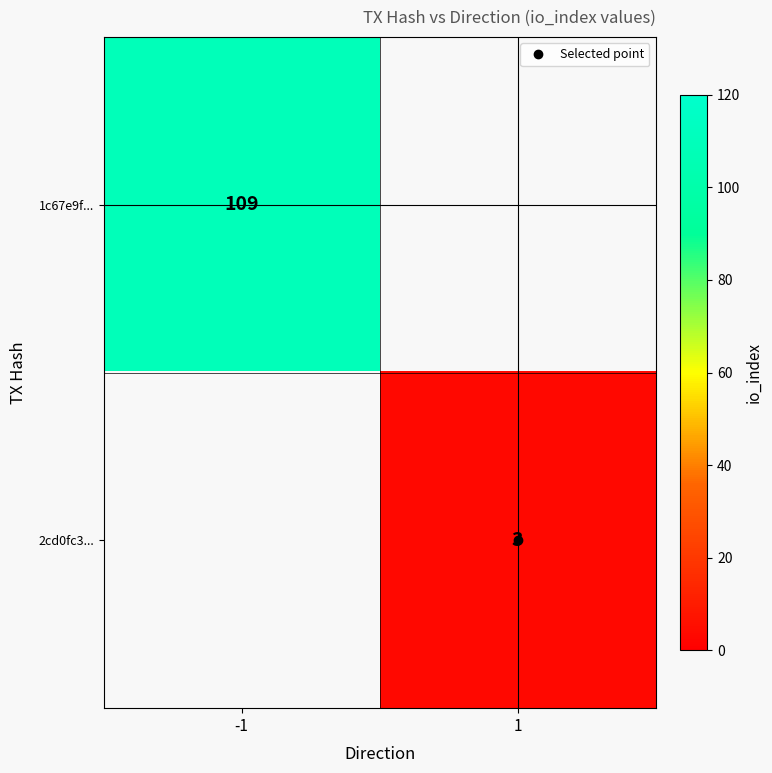

Is the value of 1c67e9f... at 1 greater than the value of 2cd0fc3... at -1?

No